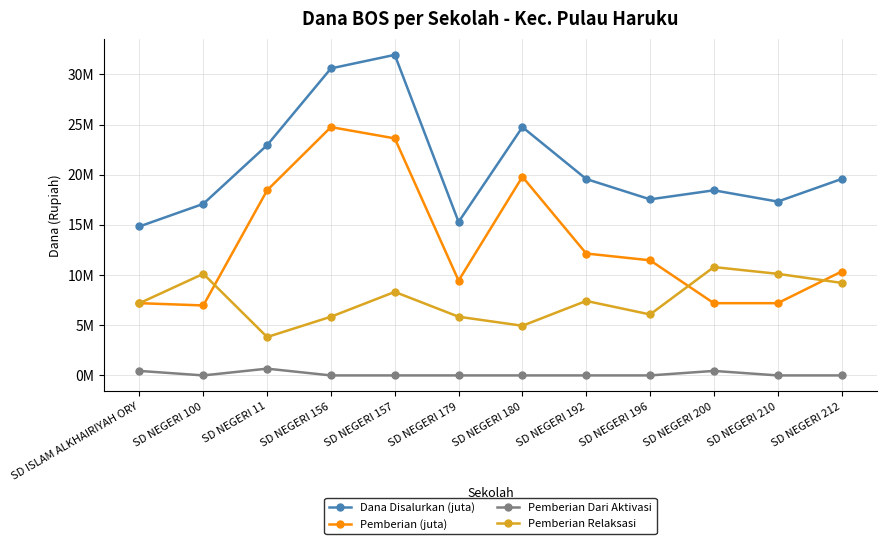

In Pemberian Dari Aktivasi, how many points are lower than both neighbors (excluding endpoints)?

1